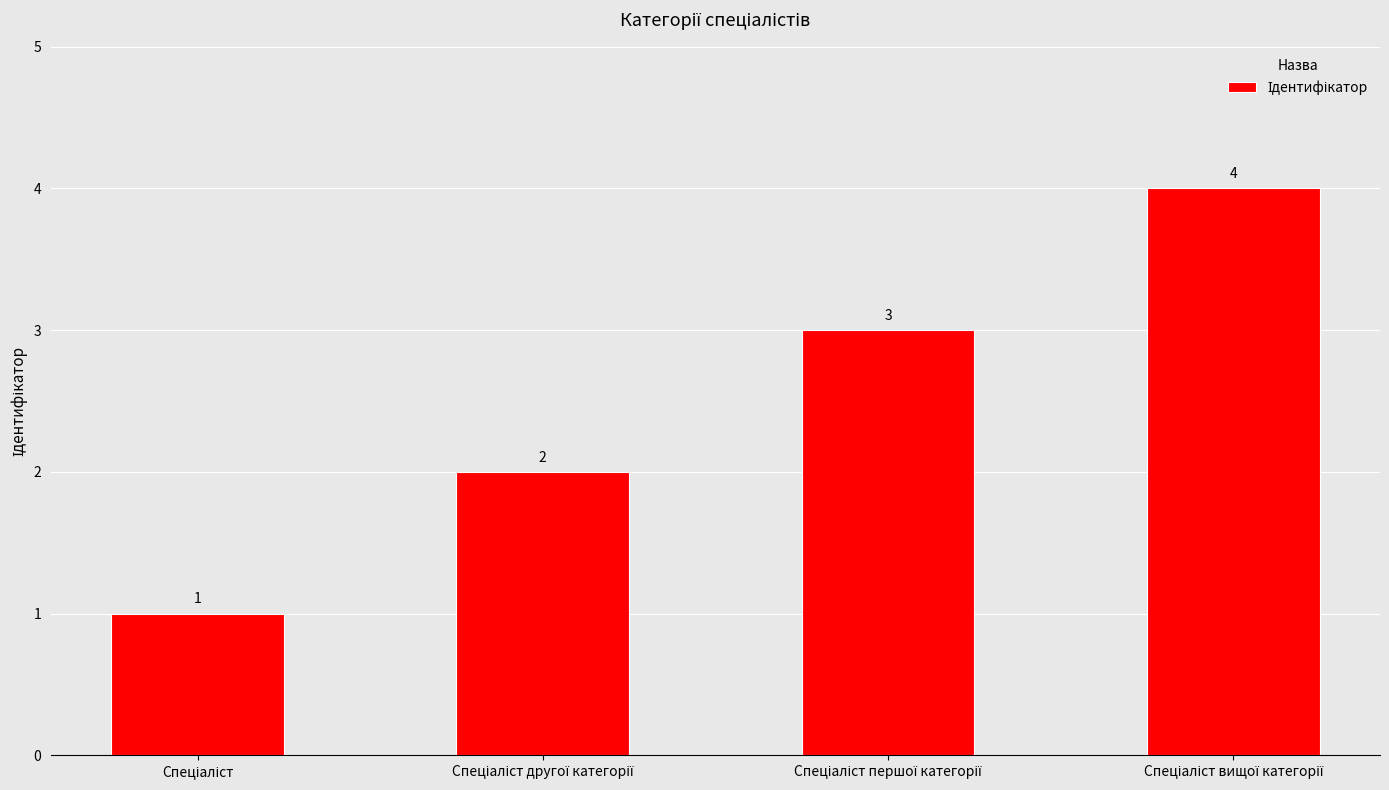

What is the greatest value displayed?

4